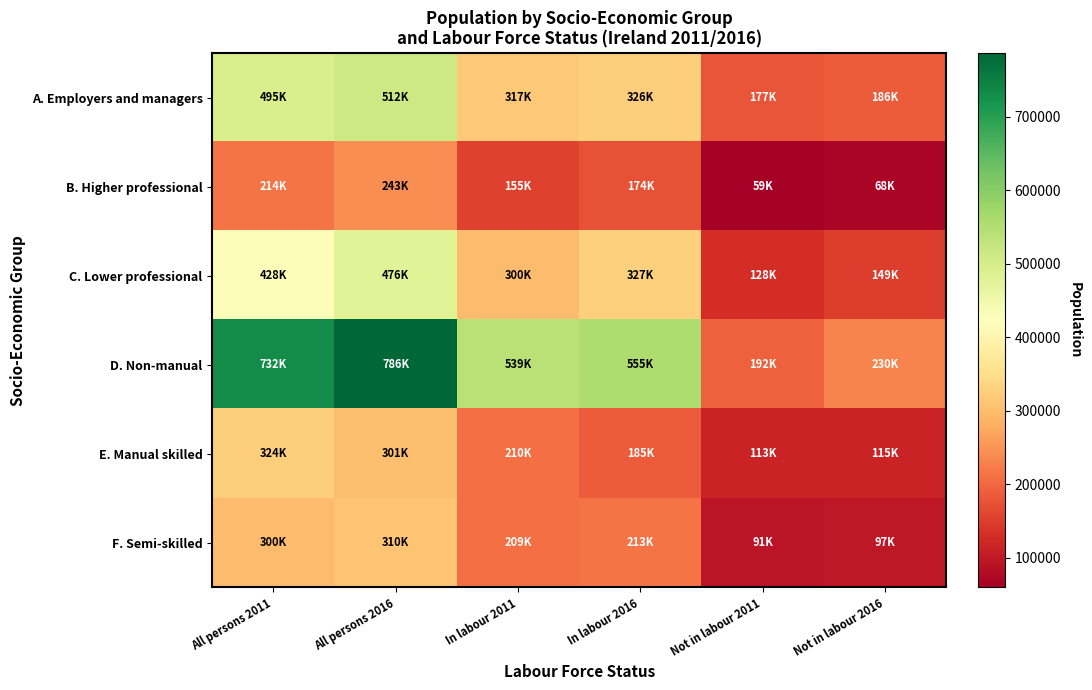

Between Not in labour 2011 and Not in labour 2016, which series saw the biggest shift?

D. Non-manual